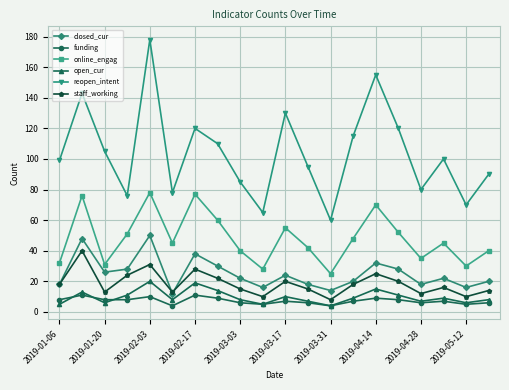

True or false: open_cur and online_engag cross at least once.

False